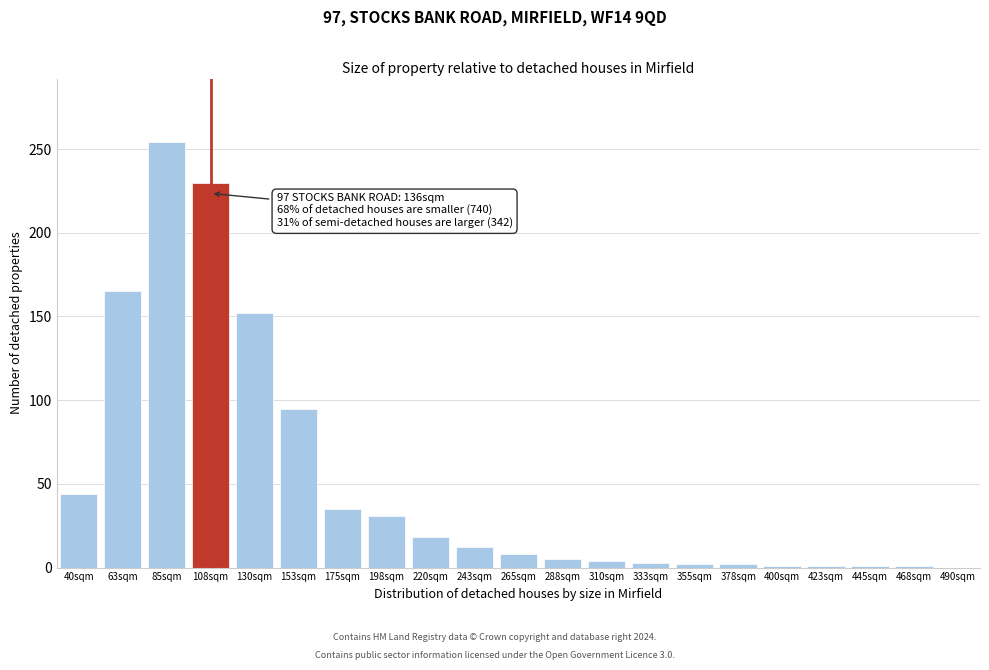

Which label corresponds to the largest value in the chart?

85sqm